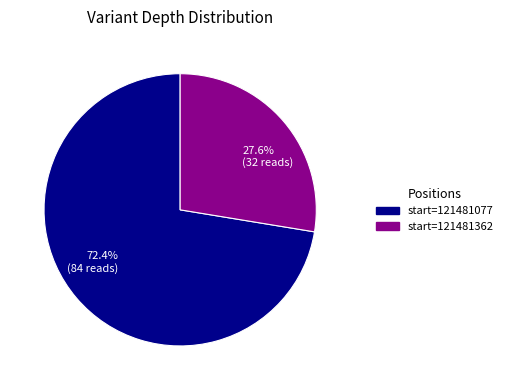

Which has a higher value, 27.6% (32 reads) or 72.4% (84 reads)?

72.4% (84 reads)